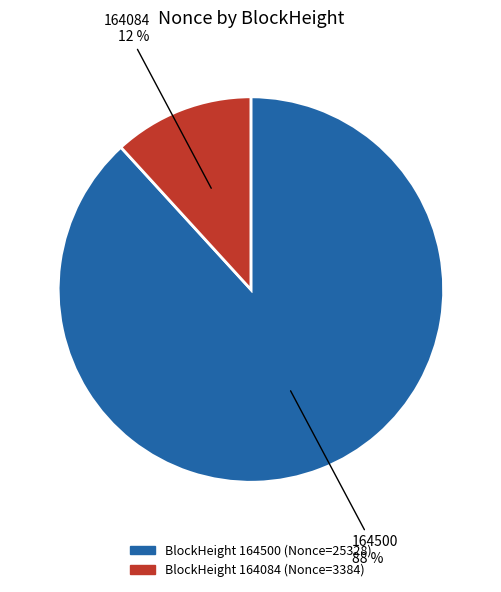

Is there any slice that represents more than half of the pie?

Yes